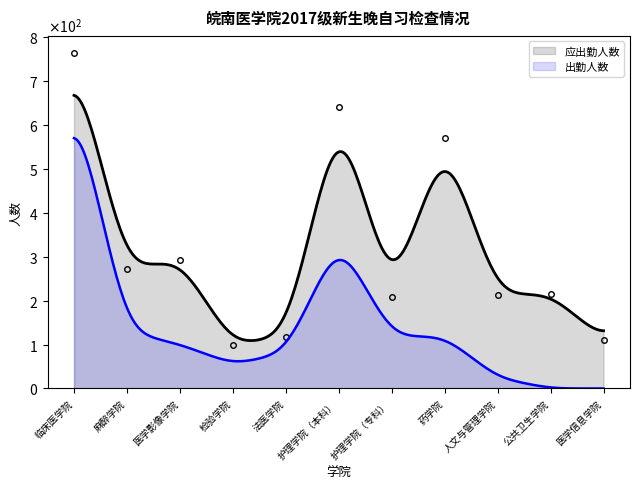

Rank the categories by value from highest to lowest.

临床医学院, 护理学院（本科）, 药学院, 医学影像学院, 麻醉学院, 公共卫生学院, 人文与管理学院, 护理学院（专科）, 法医学院, 医学信息学院, 检验学院